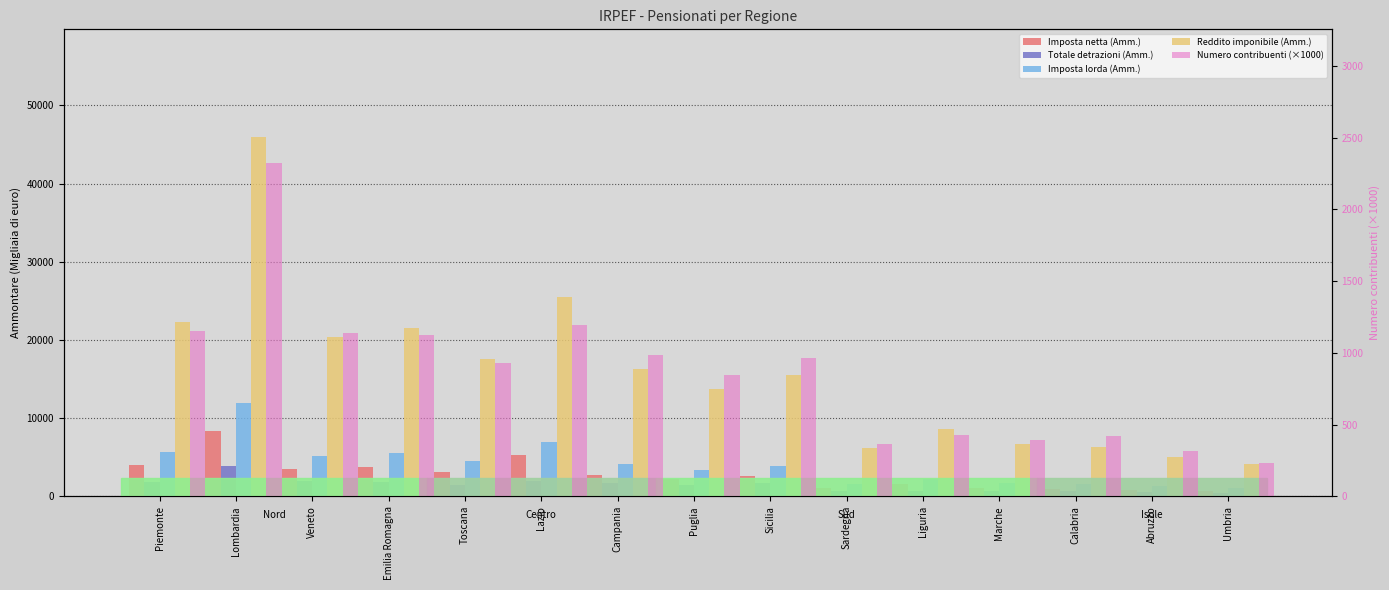

Count the number of data series in this chart.

5